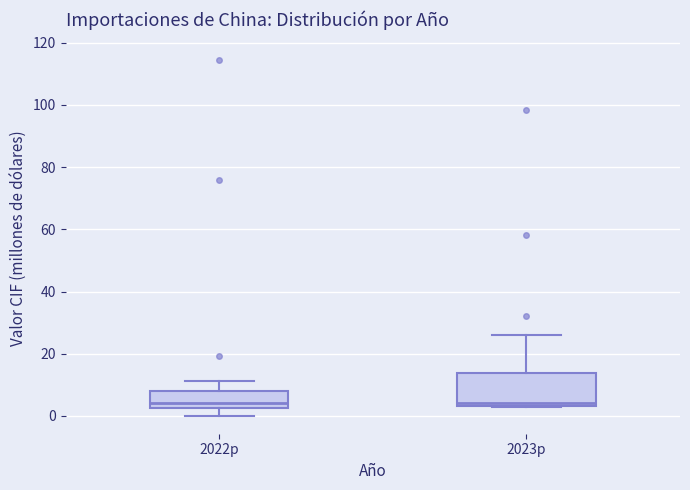

Reading left to right, transcribe this box plot: for each box, give where its median line is, the range the box spans, and where its two whiskers end, as read against the y-axis. The values are not printed on the chart, so give them approximately, as read against the axis.

2022p: median 4, box 2 to 8, whiskers 0 to 12
2023p: median 4 (just above the box's lower edge), box 4 to 14, whiskers 2 to 26